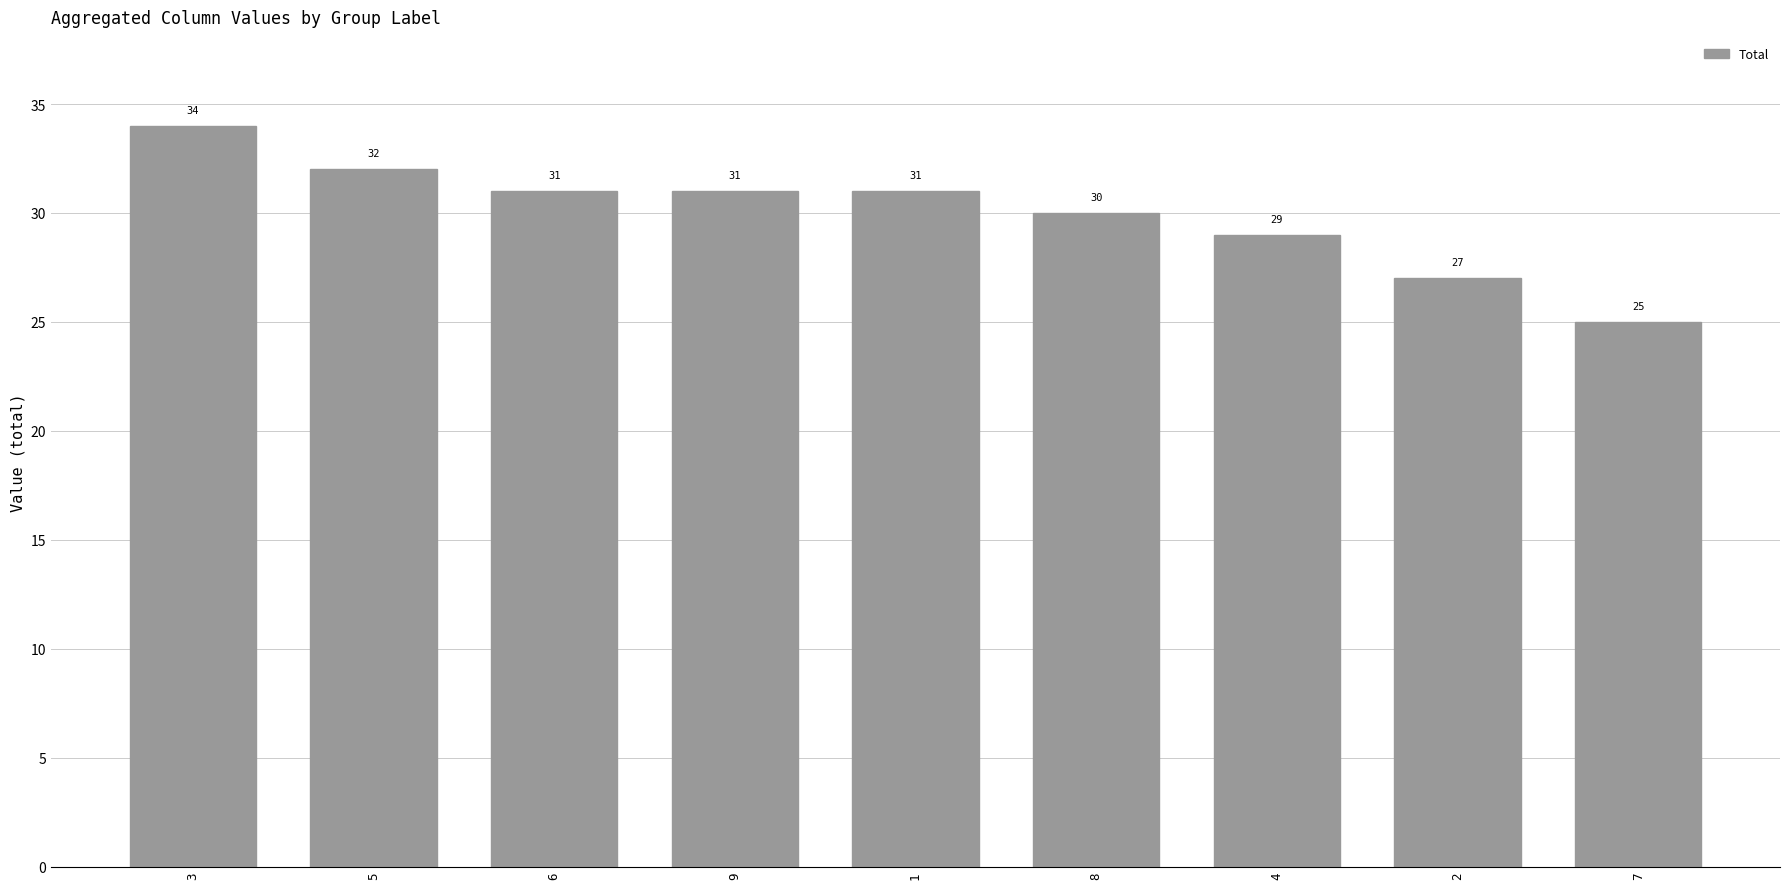

How many values are below 31?

4